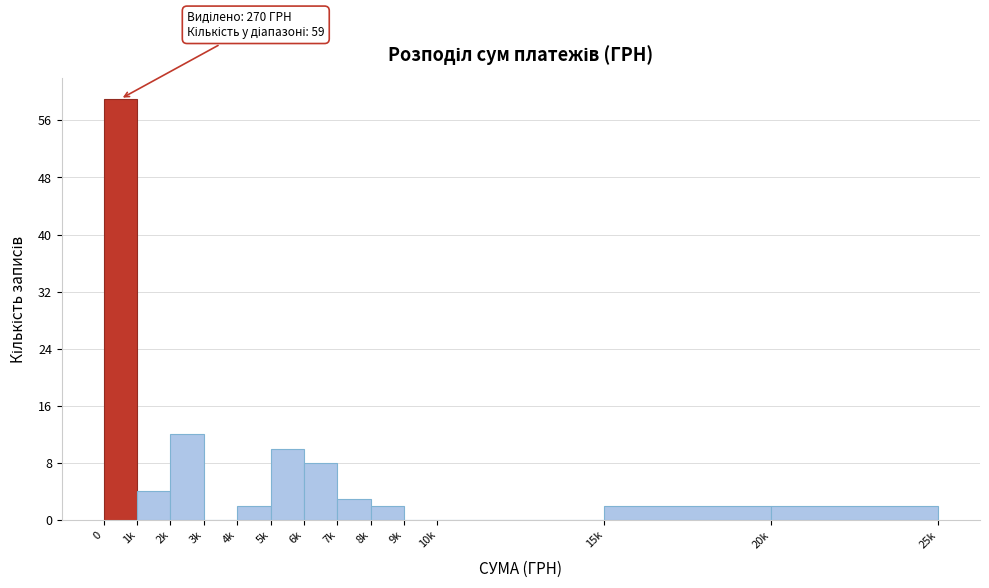

Reading left to right, what are all the values shown in this chart?

0=59	1k=4	2k=12	3k=0	4k=2	5k=10	6k=8	7k=3	8k=2	9k=0	10k=0	15k=2	20k=2